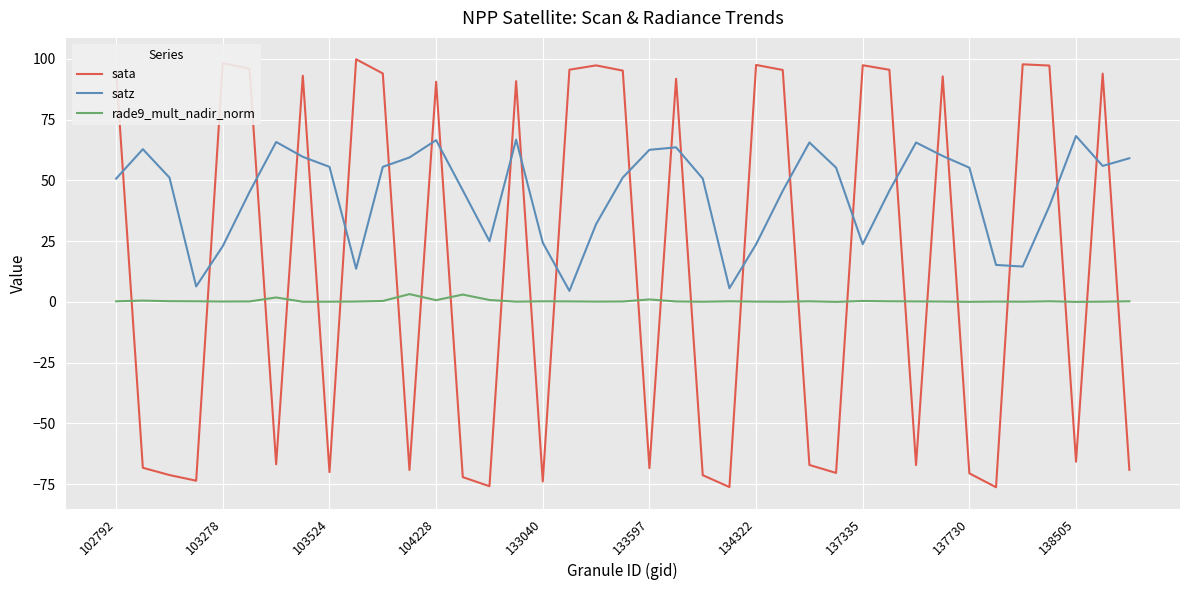

What is the minimum value shown in the chart?

-76.3